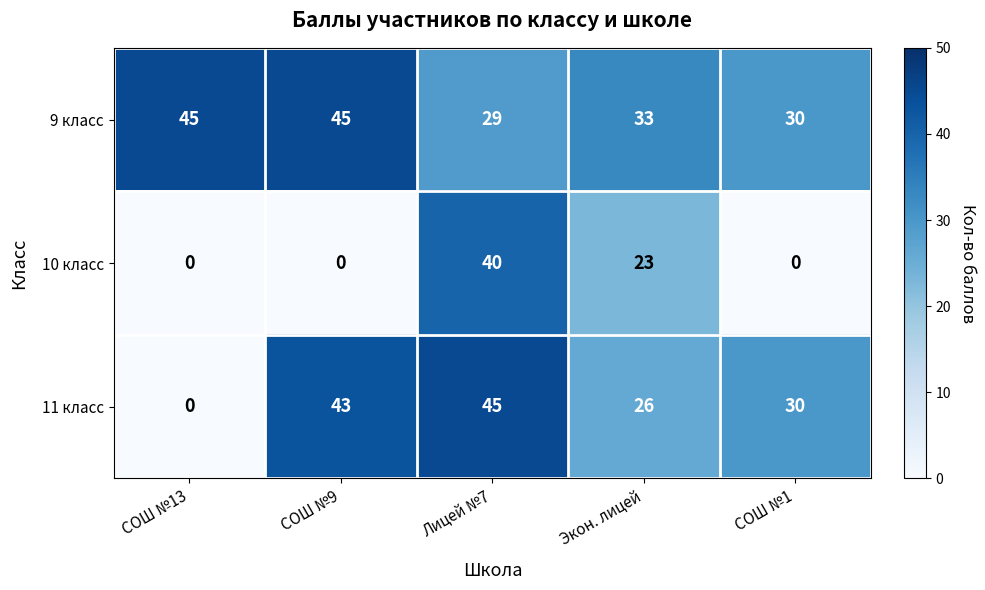

How many values in 10 класс are above zero?

2